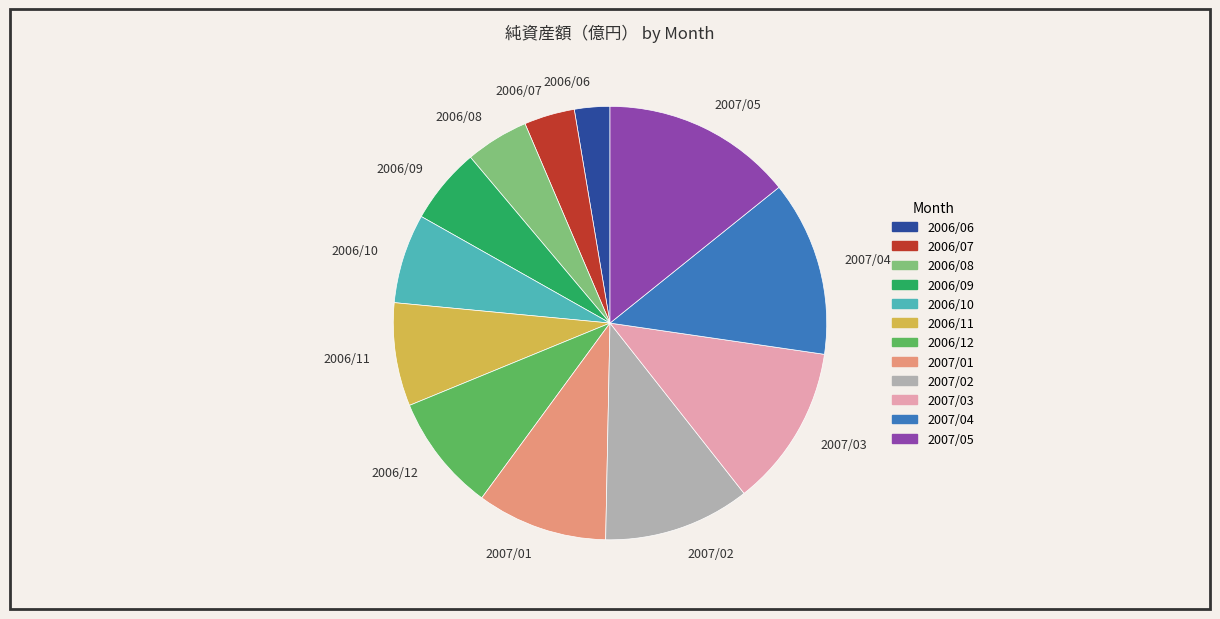

Between 2007/04 and 2006/09, which is larger?

2007/04